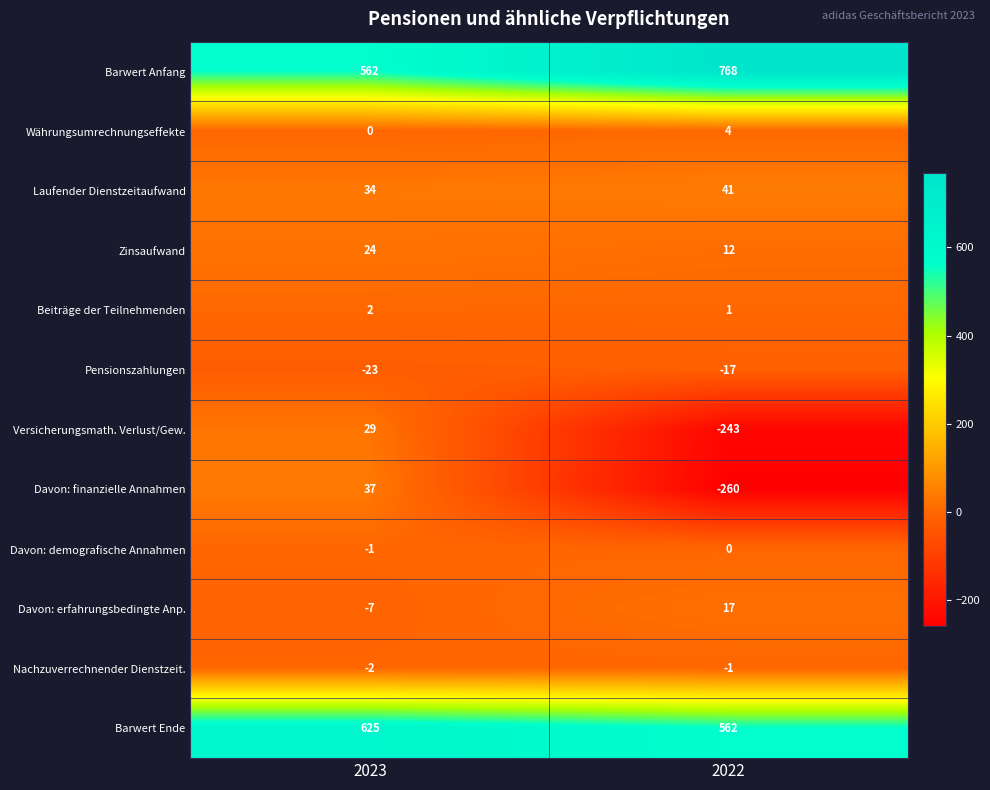

At which category is the sum across all series the highest?

2023